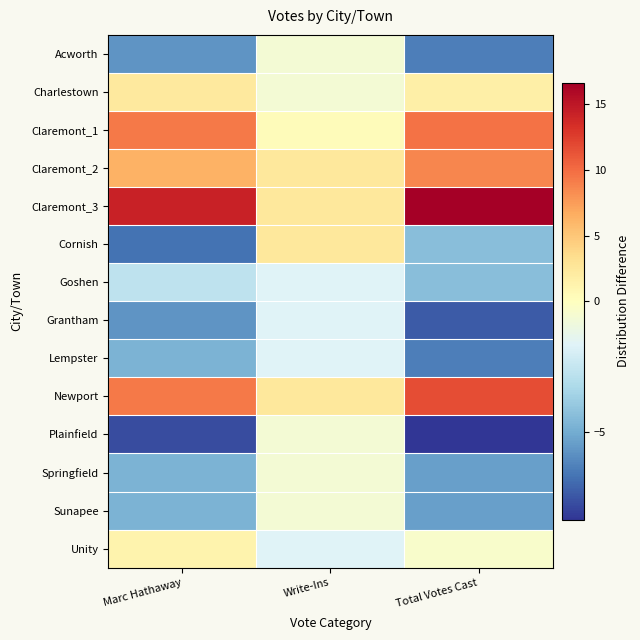

Reading left to right, list all the values displayed in this chart.

Acworth: Marc Hathaway=-5.7	Write-Ins=-0.6	Total Votes Cast=-6.4
Charlestown: Marc Hathaway=2.3	Write-Ins=-0.6	Total Votes Cast=1.6
Claremont_1: Marc Hathaway=9.3	Write-Ins=0.4	Total Votes Cast=9.6
Claremont_2: Marc Hathaway=6.3	Write-Ins=2.4	Total Votes Cast=8.6
Claremont_3: Marc Hathaway=14.3	Write-Ins=2.4	Total Votes Cast=16.6
Cornish: Marc Hathaway=-6.7	Write-Ins=2.4	Total Votes Cast=-4.4
Goshen: Marc Hathaway=-2.7	Write-Ins=-1.6	Total Votes Cast=-4.4
Grantham: Marc Hathaway=-5.7	Write-Ins=-1.6	Total Votes Cast=-7.4
Lempster: Marc Hathaway=-4.7	Write-Ins=-1.6	Total Votes Cast=-6.4
Newport: Marc Hathaway=9.3	Write-Ins=2.4	Total Votes Cast=11.6
Plainfield: Marc Hathaway=-7.7	Write-Ins=-0.6	Total Votes Cast=-8.4
Springfield: Marc Hathaway=-4.7	Write-Ins=-0.6	Total Votes Cast=-5.4
Sunapee: Marc Hathaway=-4.7	Write-Ins=-0.6	Total Votes Cast=-5.4
Unity: Marc Hathaway=1.3	Write-Ins=-1.6	Total Votes Cast=-0.4